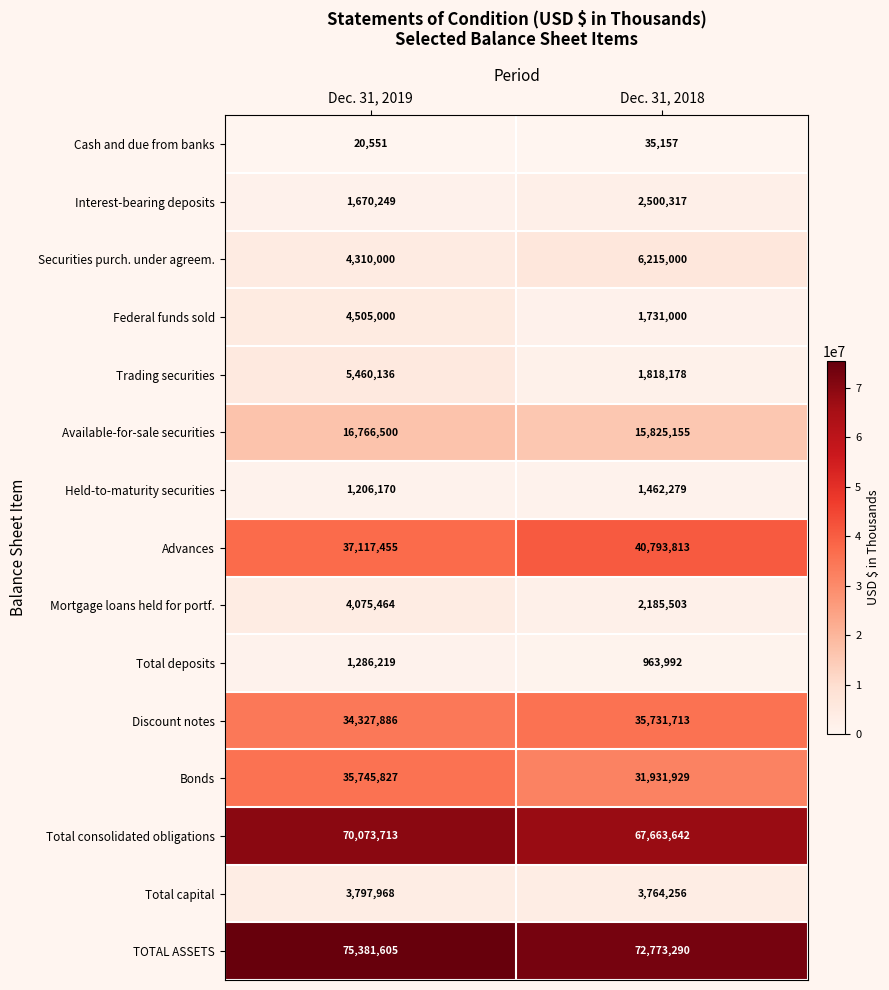

List the labels in order of Discount notes value, smallest first.

Dec. 31, 2019, Dec. 31, 2018